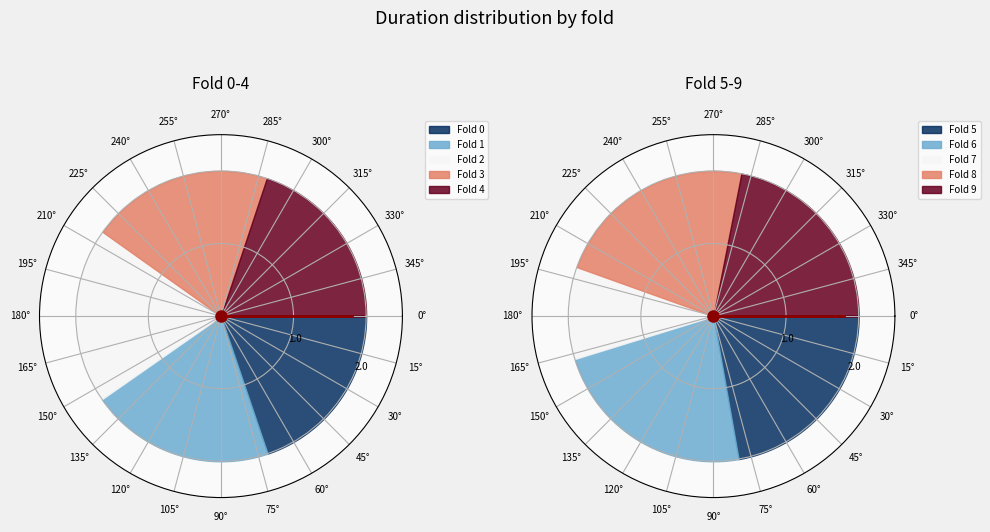

To the nearest percent, what portion does 1 represent?

11%